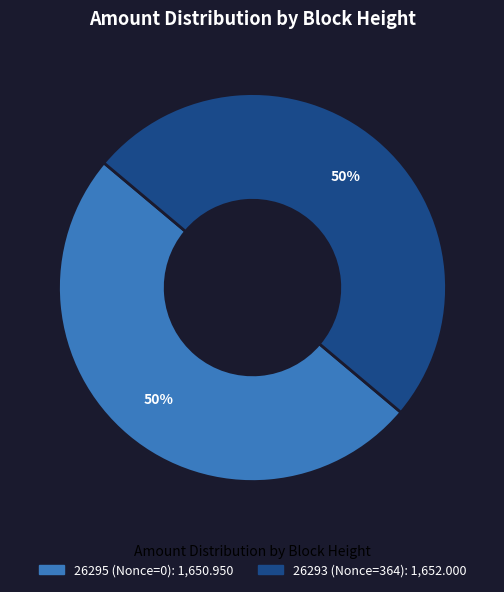

Combined, do 26295 and 26293 account for over 50%?

Yes